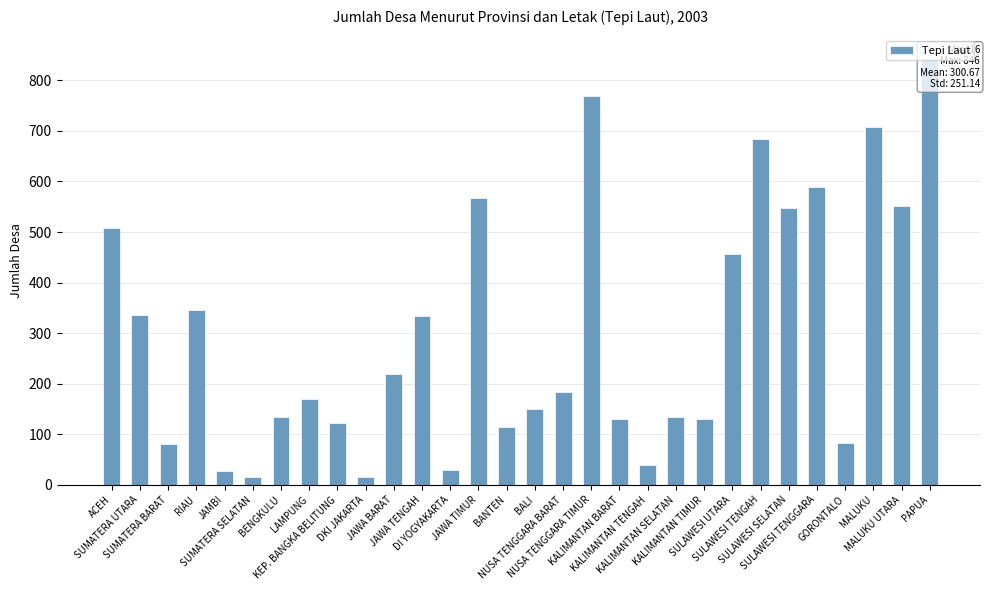

What is the value of the 27th bar from the left?

82